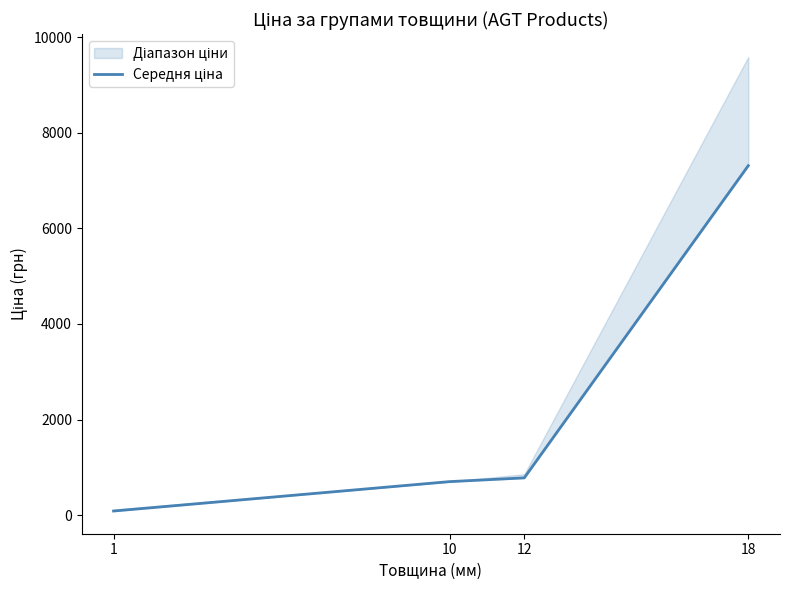

What is the value of the 1st point from the left?

86.5